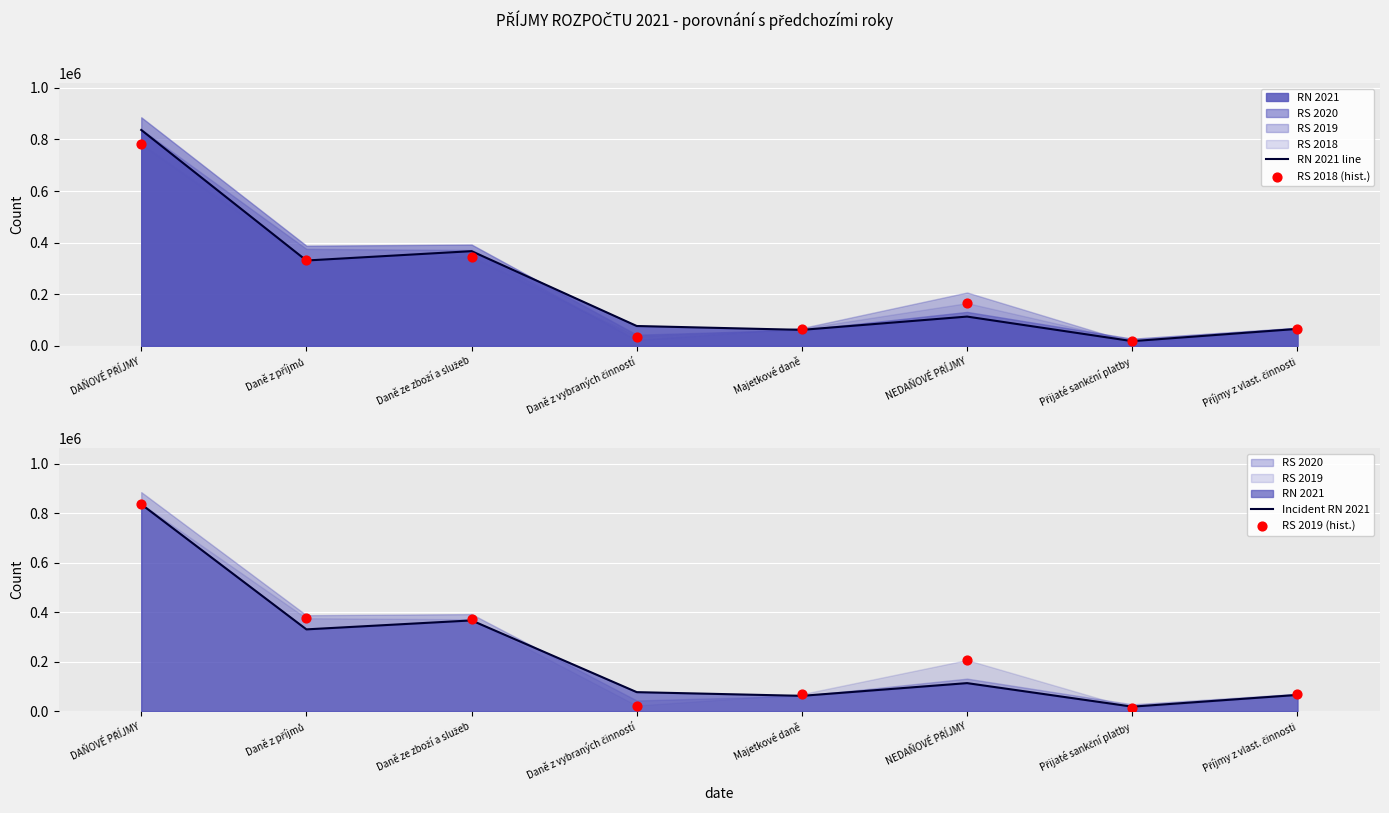

At which category is the sum across all series the highest?

DAŇOVÉ PŘÍJMY